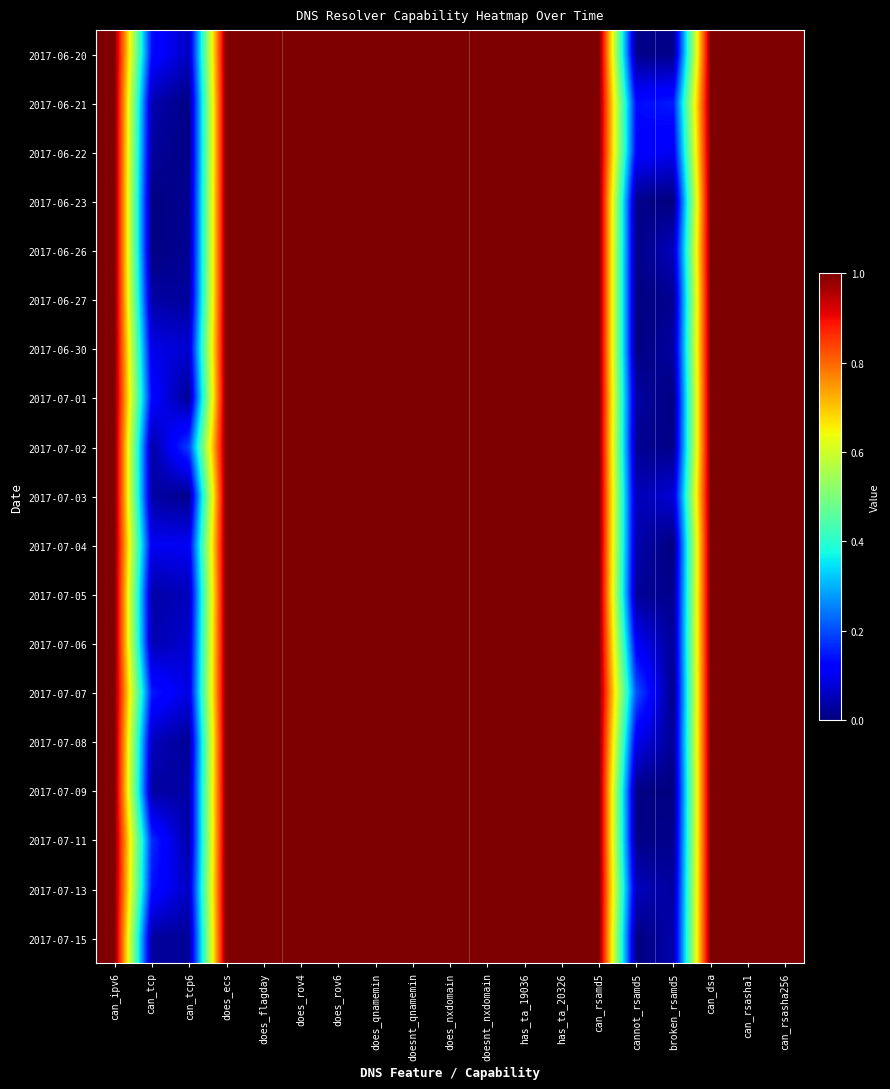

At how many categories does at least one series exceed 0?

19